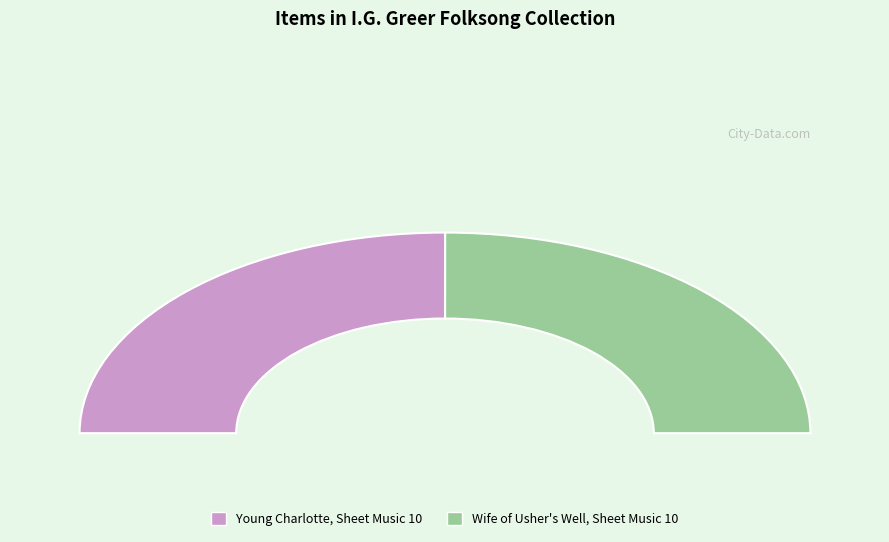

Does any single category account for the majority?

Yes